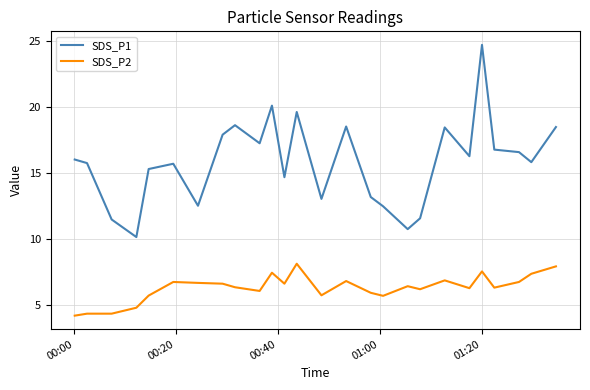

Does the chart have visible grid lines?

Yes